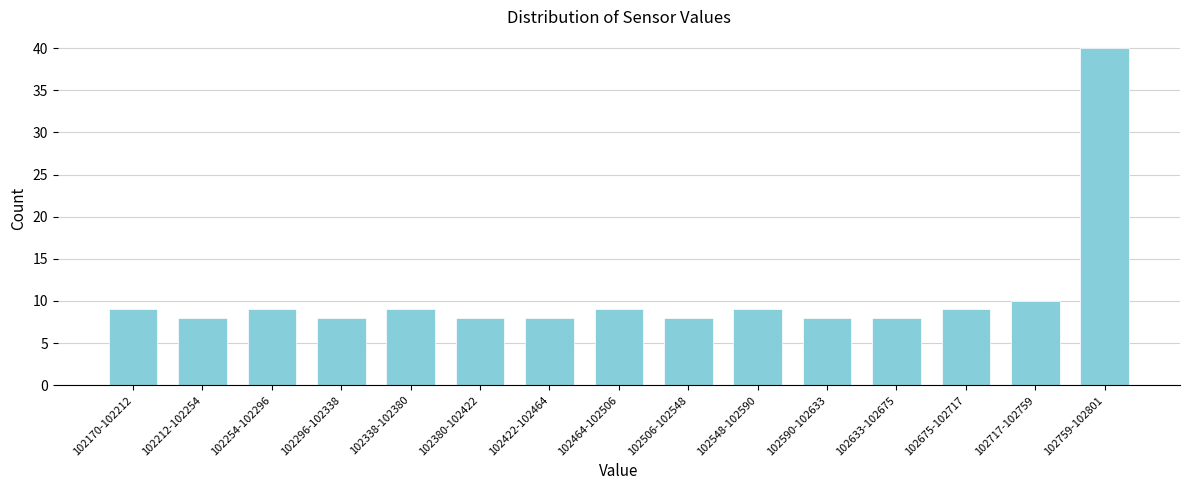

Reading right to left, list all the values displayed in this chart.

102759-102801=40	102717-102759=10	102675-102717=9	102633-102675=8	102590-102633=8	102548-102590=9	102506-102548=8	102464-102506=9	102422-102464=8	102380-102422=8	102338-102380=9	102296-102338=8	102254-102296=9	102212-102254=8	102170-102212=9